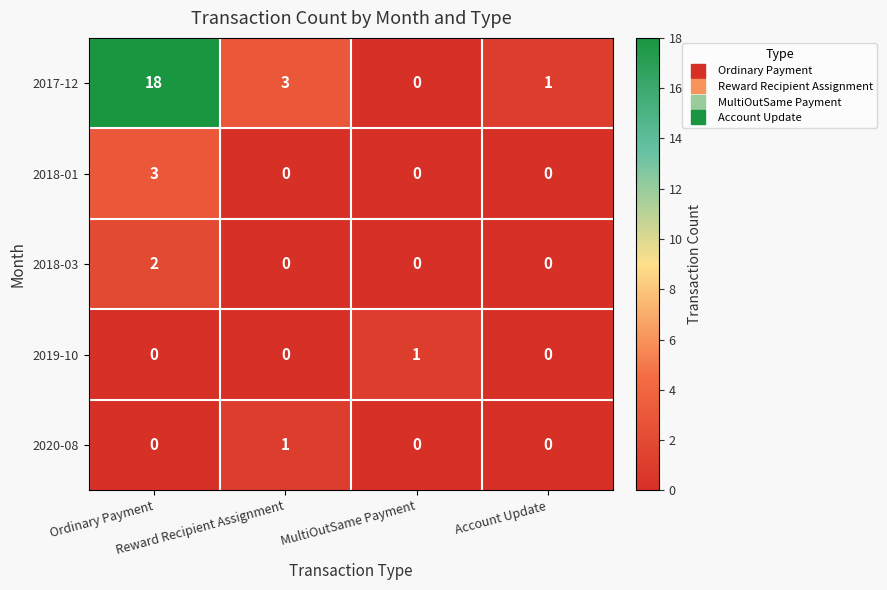

What is the highest value of the 2017-12 series?

18